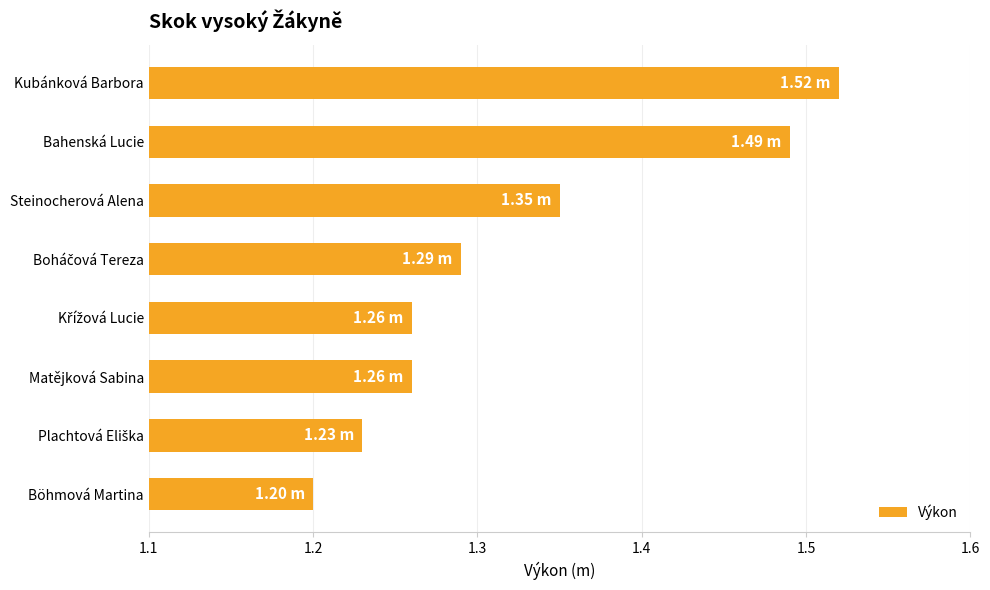

At which category does the chart reach its minimum across all series?

Böhmová Martina